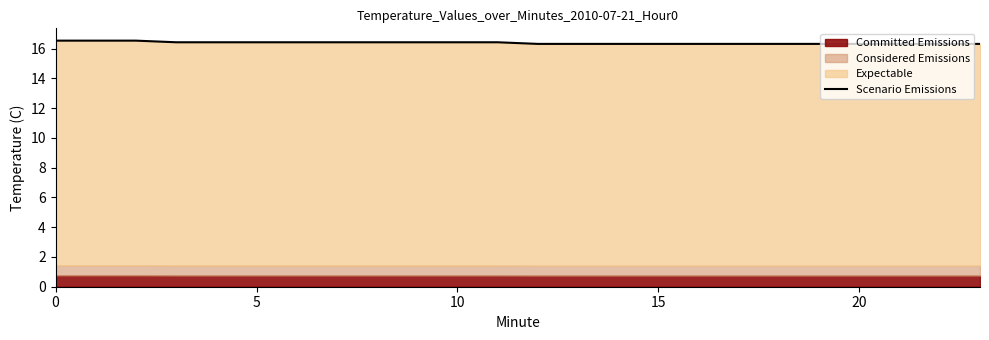

What is the change in value from 10 to 19?

-0.2